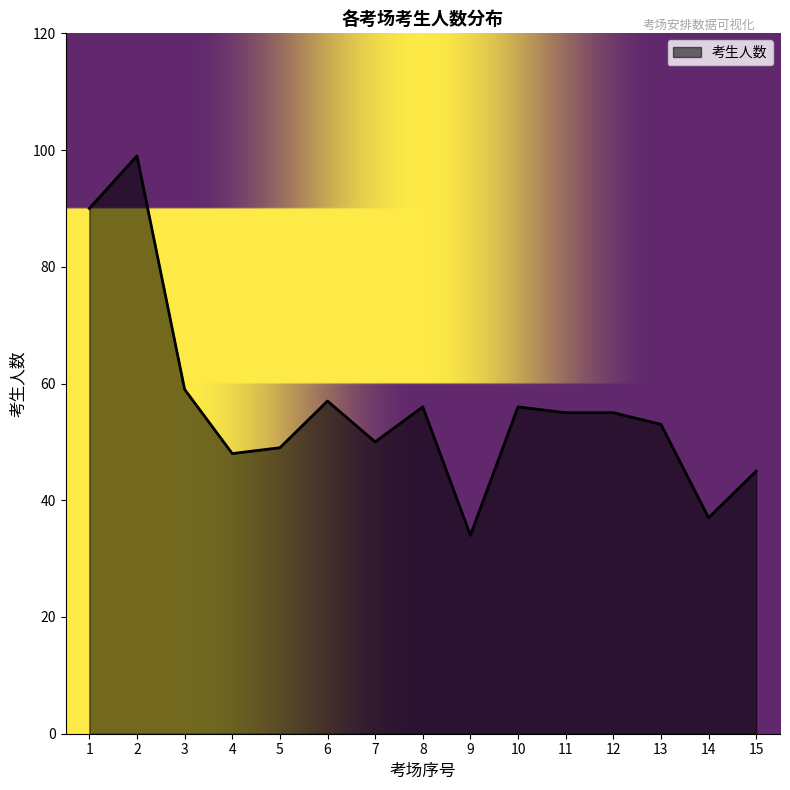

Which category has the lowest value across all series?

9